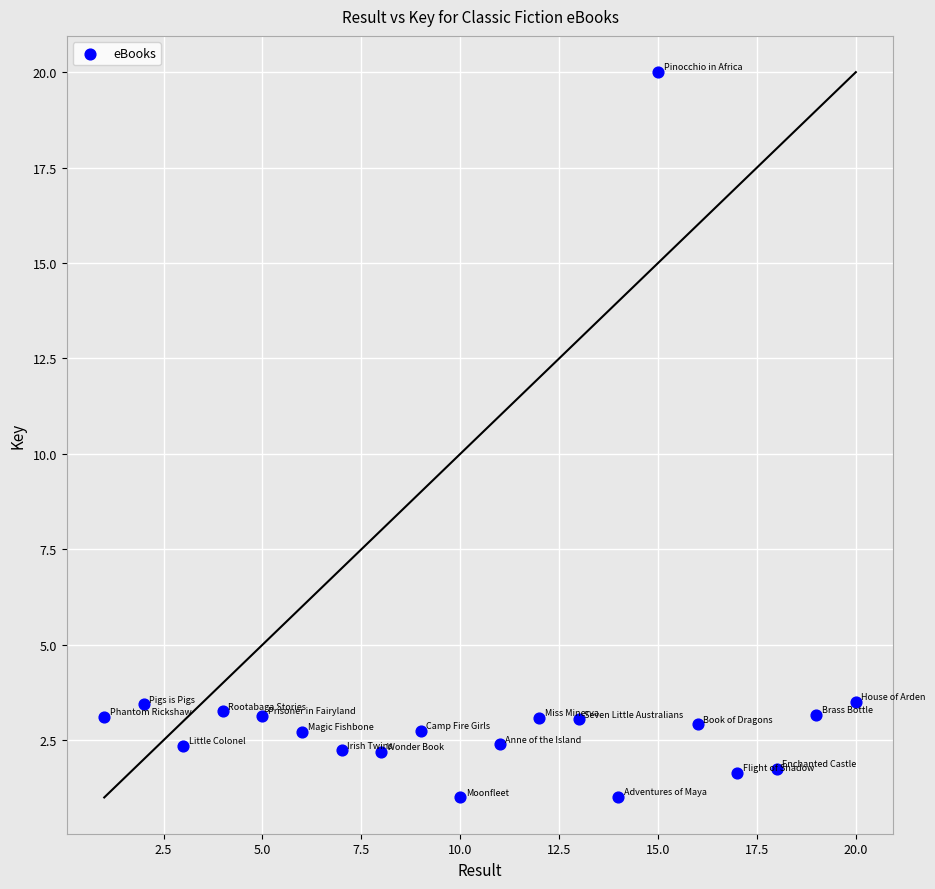

What is the range of Y values (max minus min)?

19.0